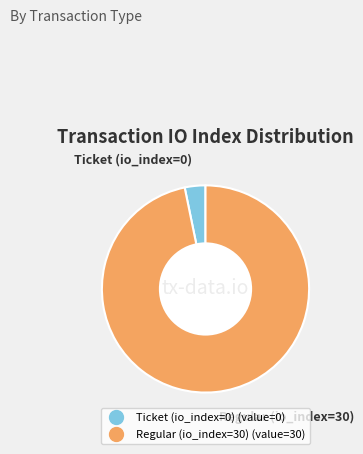

Between Ticket (io_index=0) and Regular (io_index=30), which is larger?

Regular (io_index=30)